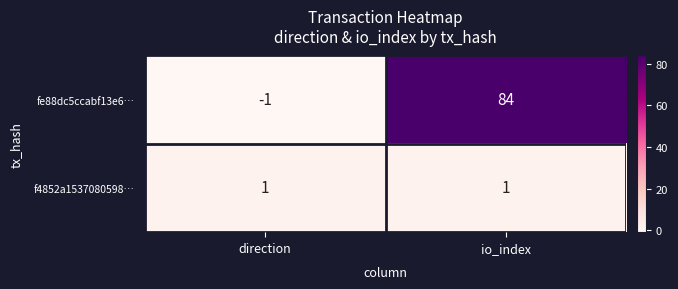

How many data points does each series have?

2